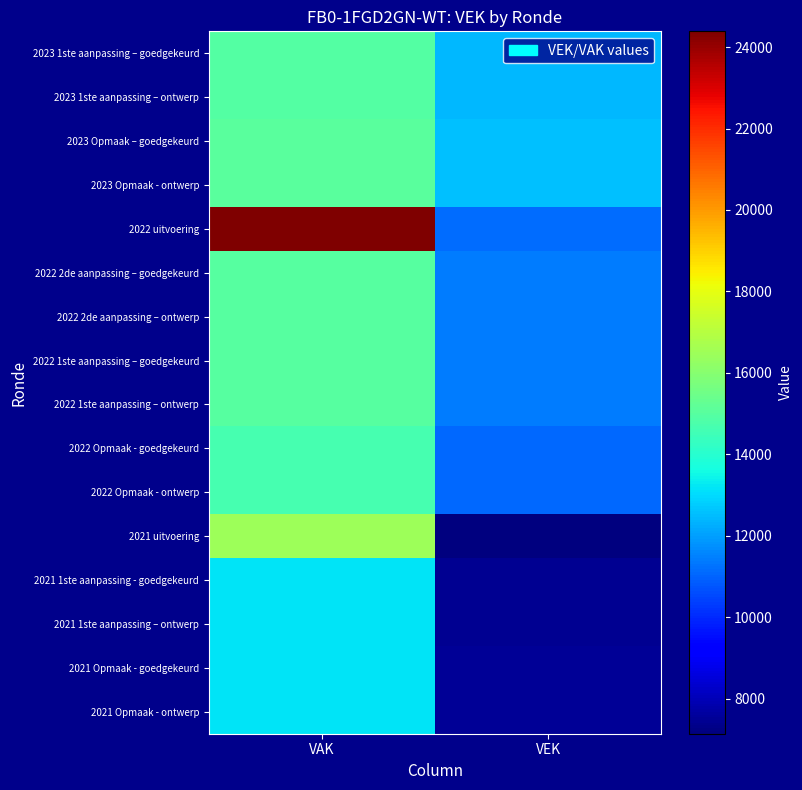

Reading right to left, transcribe all the data shown in this chart.

2023 1ste aanpassing – goedgekeurd: VEK=12448	VAK=14899
2023 1ste aanpassing – ontwerp: VEK=12448	VAK=14899
2023 Opmaak – goedgekeurd: VEK=12573	VAK=15024
2023 Opmaak - ontwerp: VEK=12573	VAK=15024
2022 uitvoering: VEK=11146	VAK=24386
2022 2de aanpassing – goedgekeurd: VEK=11424	VAK=14978
2022 2de aanpassing – ontwerp: VEK=11424	VAK=14978
2022 1ste aanpassing – goedgekeurd: VEK=11424	VAK=14978
2022 1ste aanpassing – ontwerp: VEK=11424	VAK=14978
2022 Opmaak - goedgekeurd: VEK=11102	VAK=14656
2022 Opmaak - ontwerp: VEK=11102	VAK=14656
2021 uitvoering: VEK=7142	VAK=16467
2021 1ste aanpassing - goedgekeurd: VEK=7468	VAK=13145
2021 1ste aanpassing – ontwerp: VEK=7468	VAK=13145
2021 Opmaak - goedgekeurd: VEK=7479	VAK=13156
2021 Opmaak - ontwerp: VEK=7479	VAK=13156